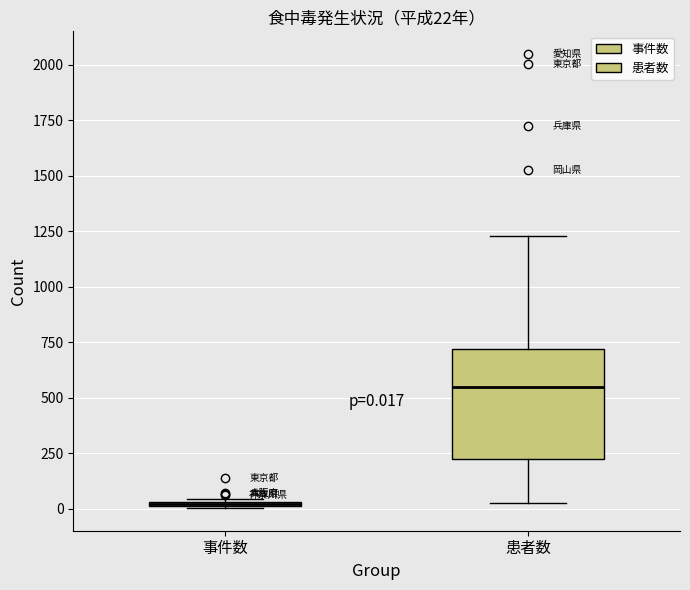

Which box is the tallest, from its lower edge to its upper edge?

患者数